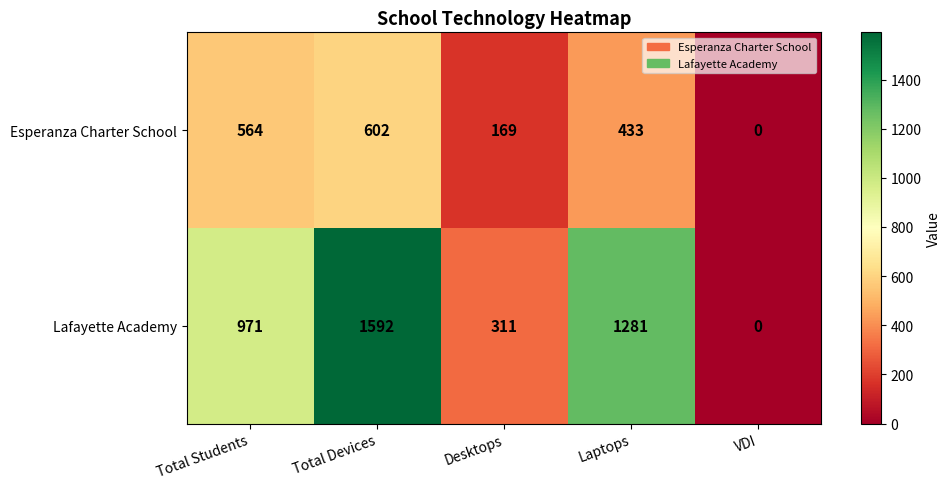

Rank the series by their maximum value, from lowest to highest.

Esperanza Charter School, Lafayette Academy